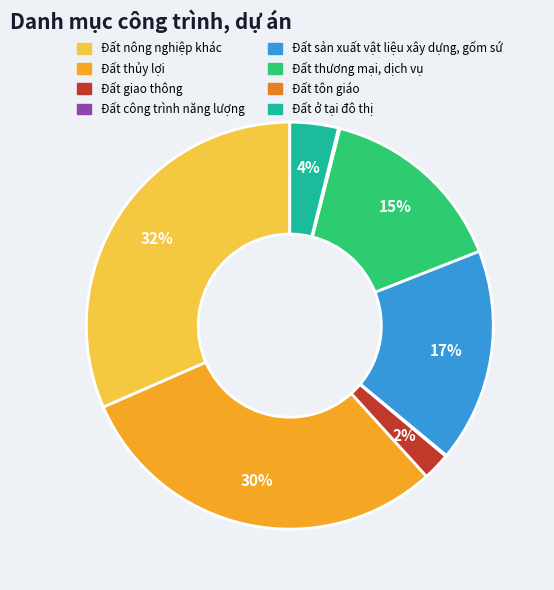

To the nearest percent, what is the average slice percentage?

12%